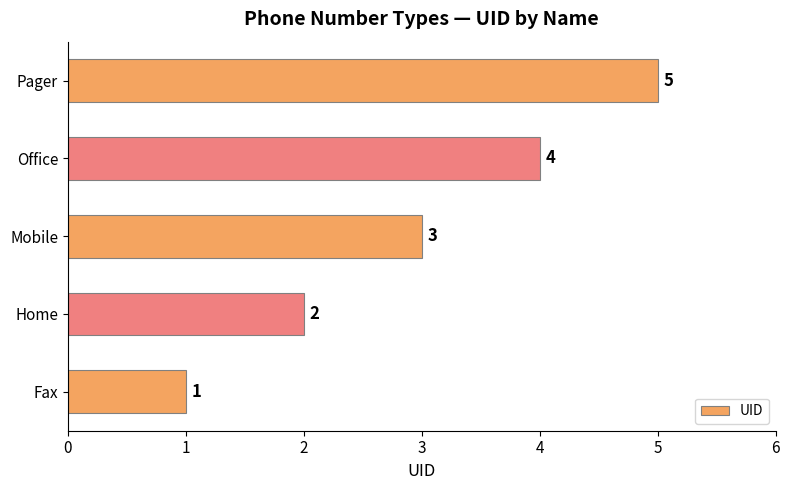

What is the average value?

3